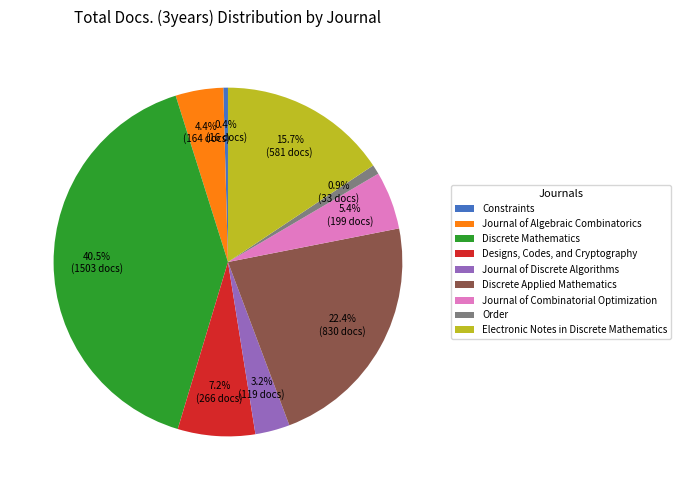

Between Designs, Codes, and Cryptography and Constraints, which is larger?

Designs, Codes, and Cryptography